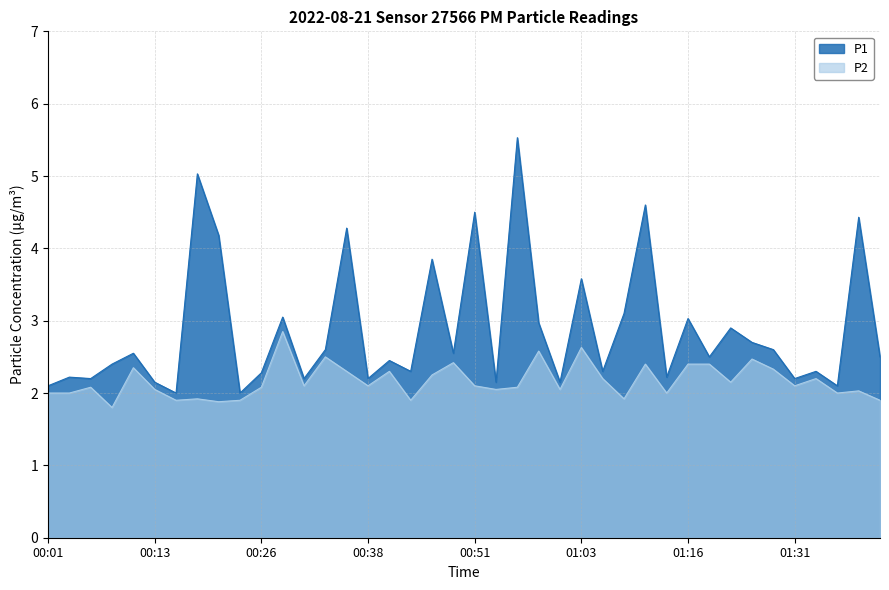

Reading right to left, transcribe all the data shown in this chart.

P1: 01:40=2.5	01:38=4.4	01:36=2.1	01:33=2.3	01:31=2.2	01:28=2.6	01:26=2.7	01:23=2.9	01:18=2.5	01:16=3.0	01:13=2.2	01:11=4.6	01:08=3.1	01:06=2.3	01:03=3.6	01:01=2.1	00:58=3.0	00:56=5.5	00:53=2.1	00:51=4.5	00:48=2.5	00:45=3.9	00:43=2.3	00:40=2.5	00:38=2.2	00:35=4.3	00:33=2.6	00:31=2.2	00:28=3.0	00:26=2.3	00:23=2.0	00:21=4.2	00:18=5.0	00:16=2.0	00:13=2.1	00:11=2.5	00:08=2.4	00:06=2.2	00:03=2.2	00:01=2.1
P2: 01:40=1.9	01:38=2.0	01:36=2.0	01:33=2.2	01:31=2.1	01:28=2.3	01:26=2.5	01:23=2.1	01:18=2.4	01:16=2.4	01:13=2.0	01:11=2.4	01:08=1.9	01:06=2.2	01:03=2.6	01:01=2.0	00:58=2.6	00:56=2.1	00:53=2.0	00:51=2.1	00:48=2.4	00:45=2.2	00:43=1.9	00:40=2.3	00:38=2.1	00:35=2.3	00:33=2.5	00:31=2.1	00:28=2.9	00:26=2.1	00:23=1.9	00:21=1.9	00:18=1.9	00:16=1.9	00:13=2.0	00:11=2.4	00:08=1.8	00:06=2.1	00:03=2.0	00:01=2.0